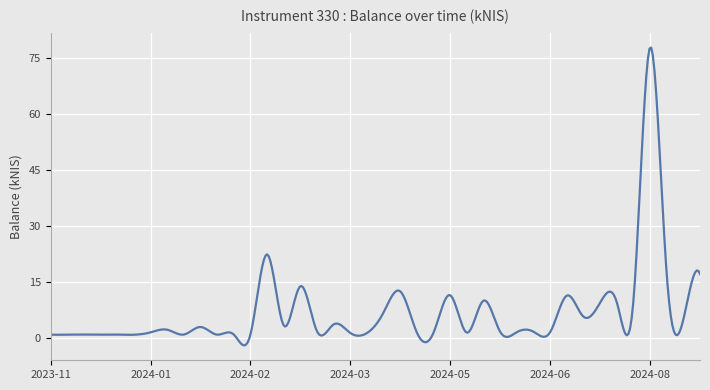

What is the smallest value displayed?

-2.0